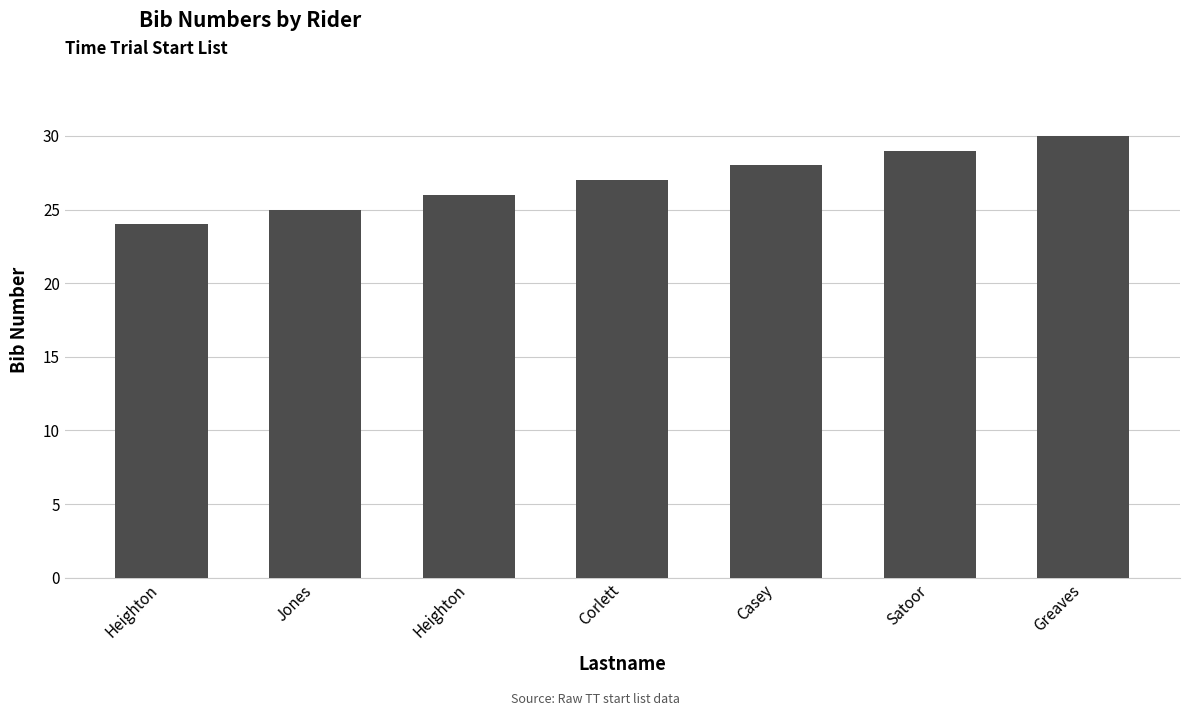

The chart shows a value of 27 at Corlett. True or false?

True